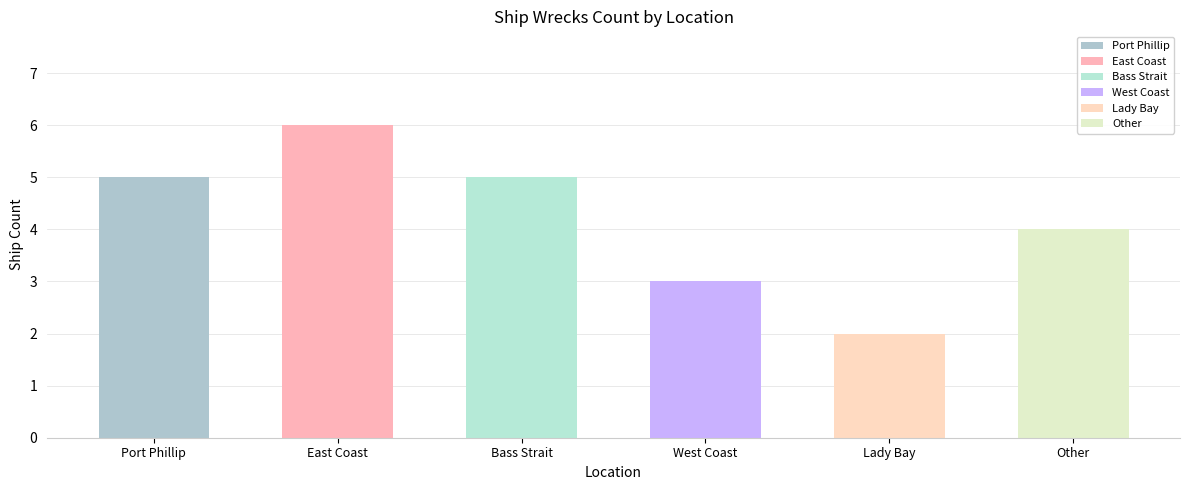

What is the label of the 5th bar from the left?

Lady Bay